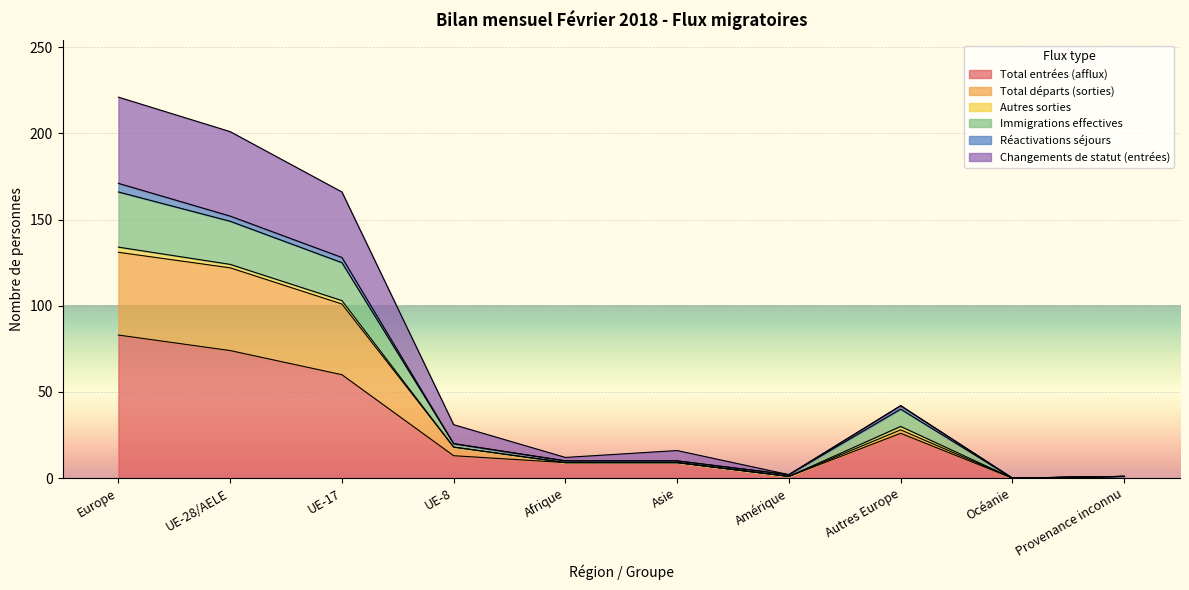

The value of Total départs (sorties) at Océanie is 0. True or false?

True